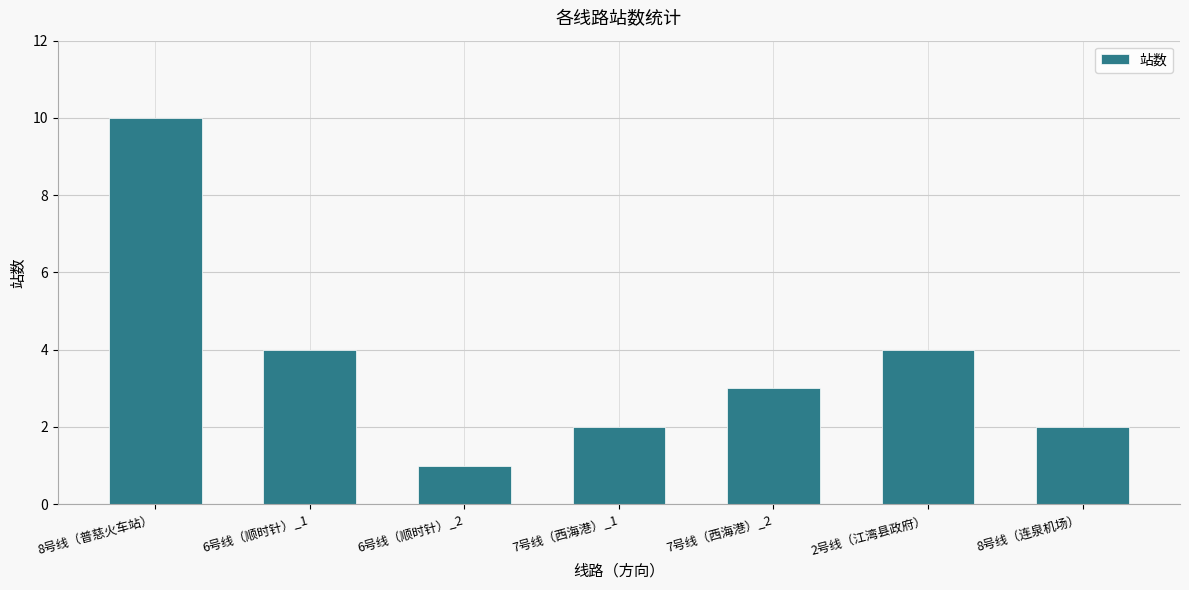

How many values are below 3?

3